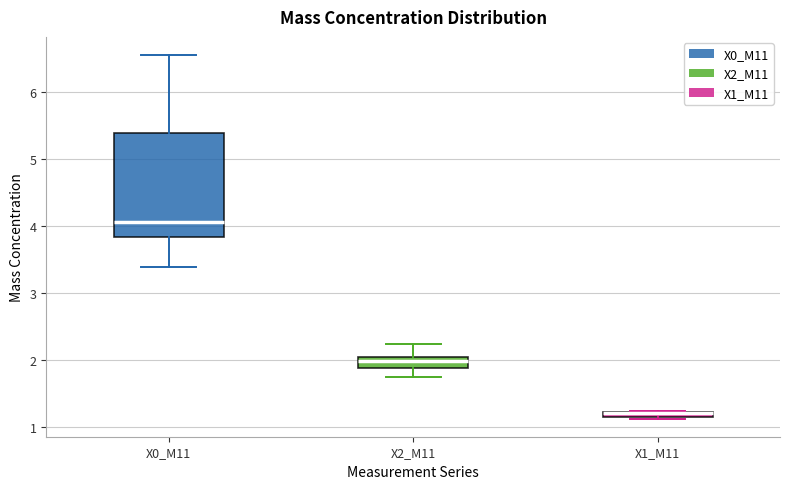

Comparing the boxes themselves (not the whiskers), which one is the tallest?

X0_M11